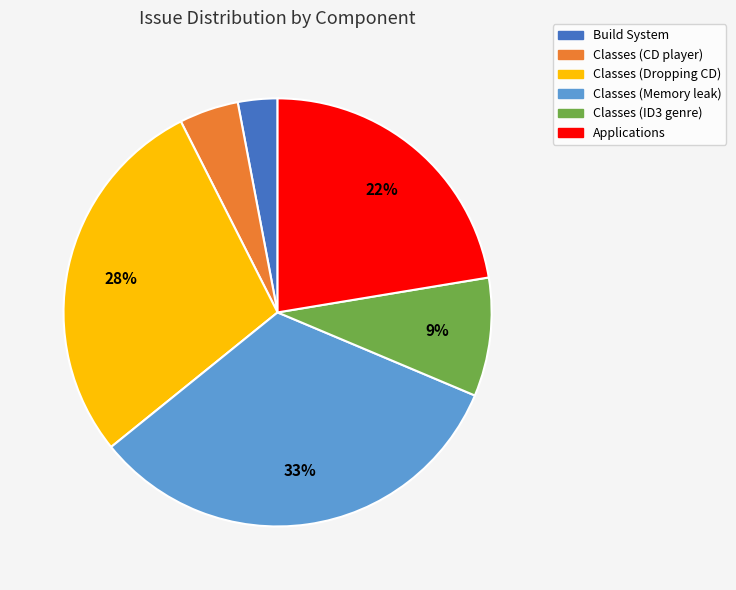

How many segments does this pie chart have?

6